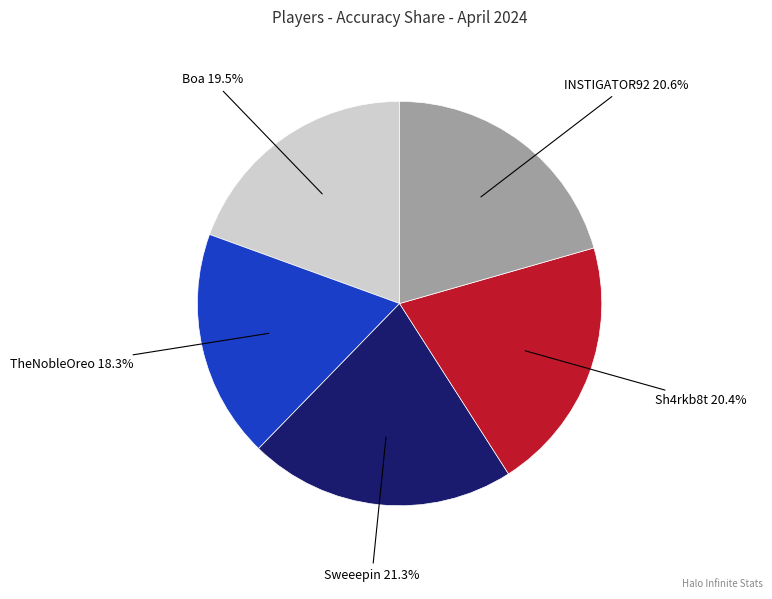

To the nearest percent, what is the difference between the largest and smallest slice percentages?

3%